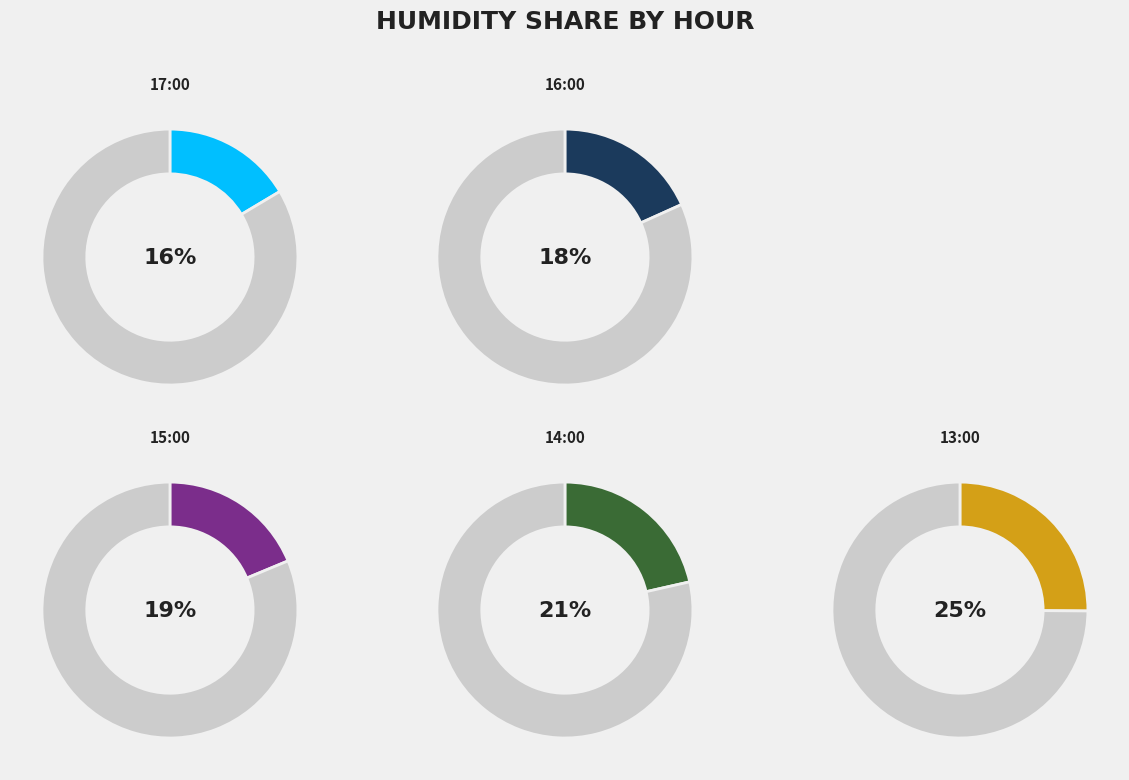

To the nearest percent, what is the average slice percentage?

20%